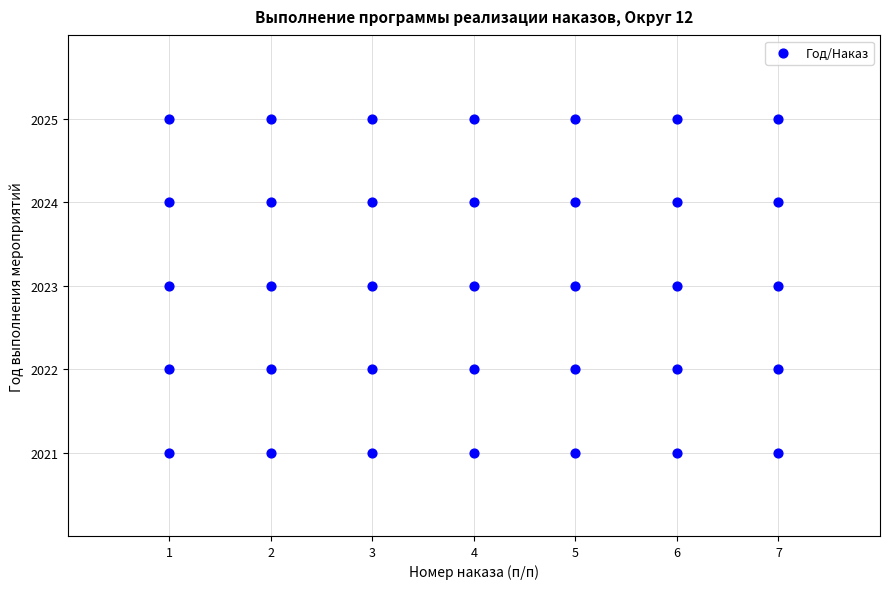

What is the range of X values (max minus min)?

6